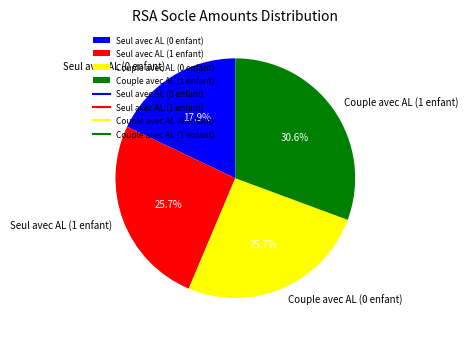

What is the largest slice in the pie chart?

Couple avec AL (1 enfant)